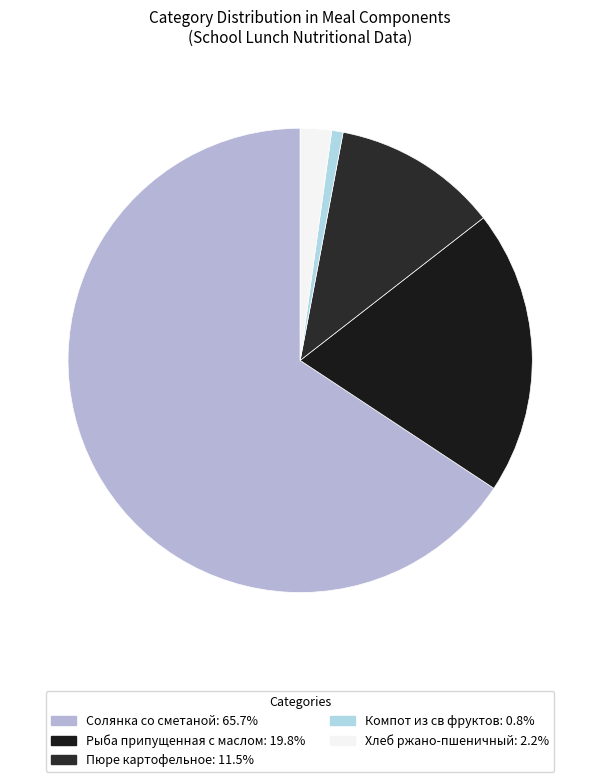

Between Хлеб ржано-пшеничный and Солянка со сметаной, which is larger?

Солянка со сметаной